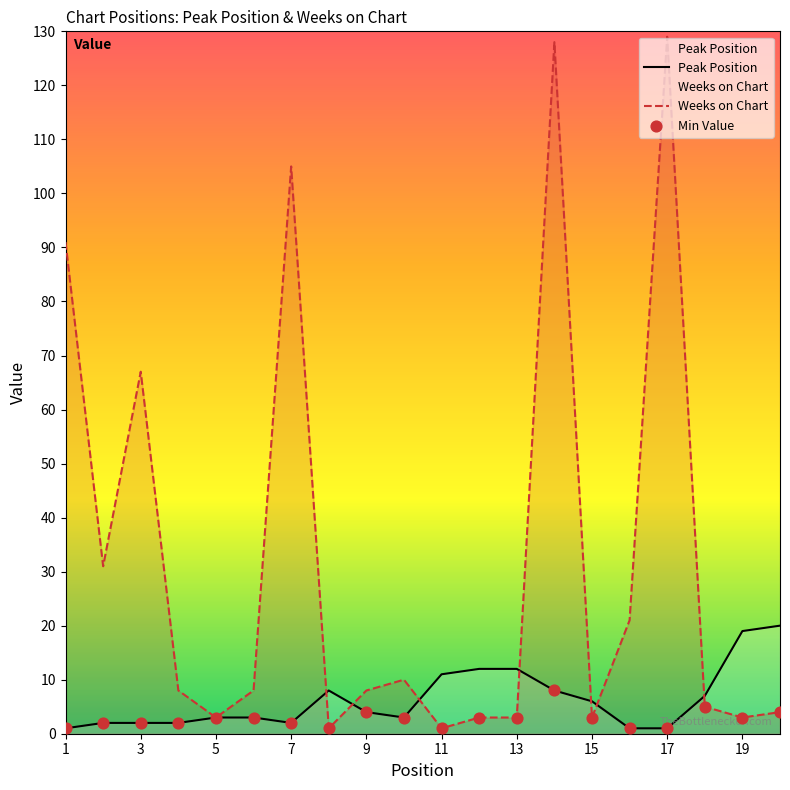

Which series has the largest total across all categories?

Weeks on Chart